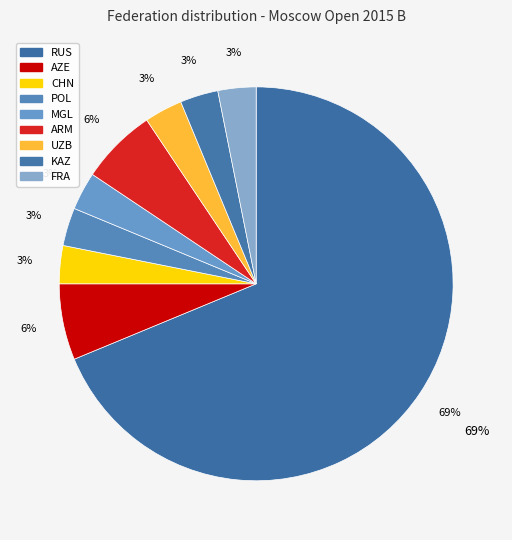

To the nearest percent, what is the difference between the RUS and UZB slice percentages?

66%